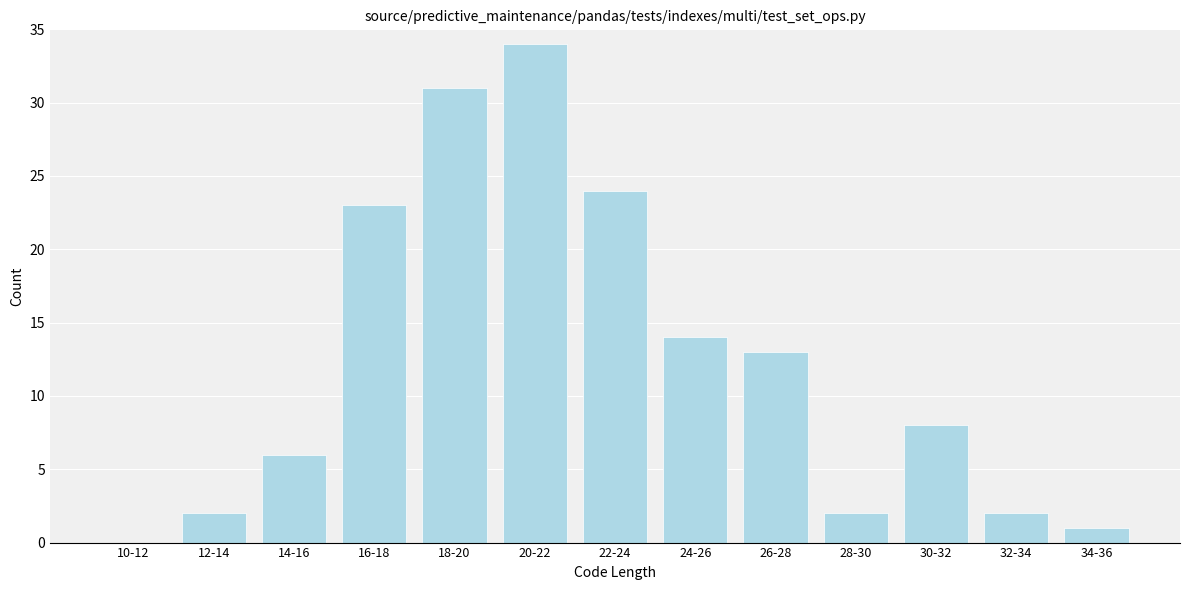

Reading right to left, list all the values displayed in this chart.

34-36=1	32-34=2	30-32=8	28-30=2	26-28=13	24-26=14	22-24=24	20-22=34	18-20=31	16-18=23	14-16=6	12-14=2	10-12=0